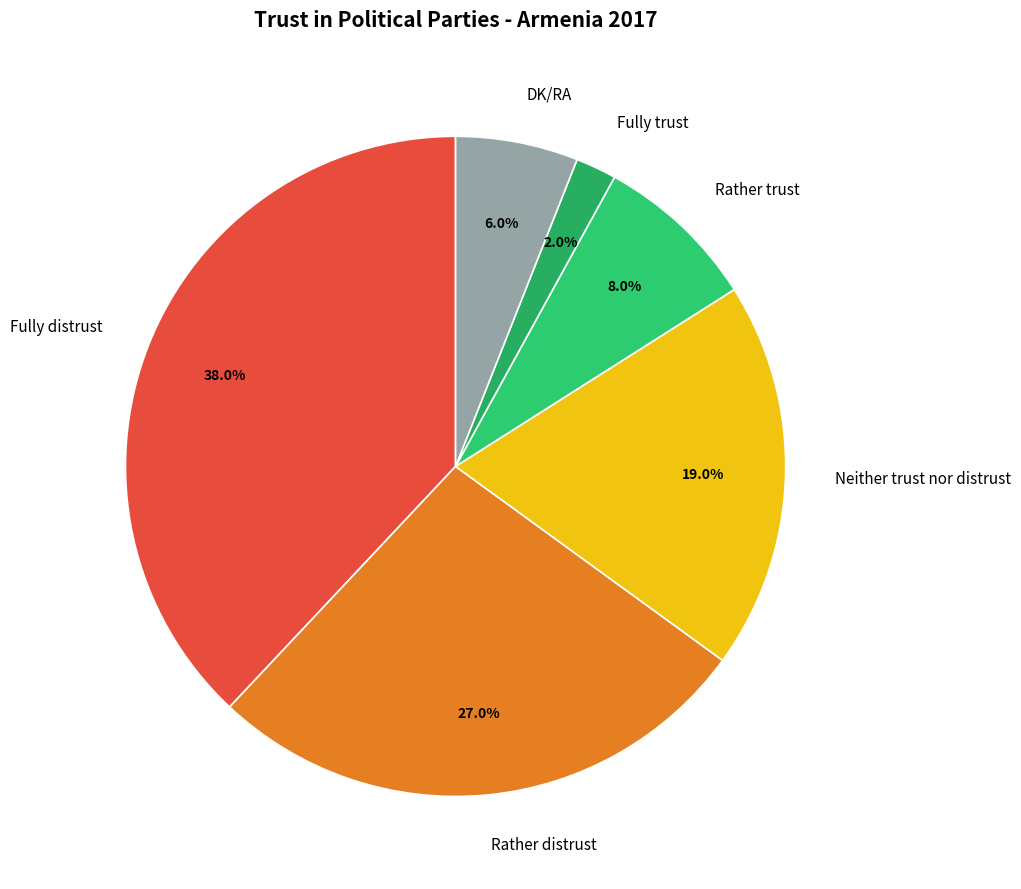

The Rather trust slice represents 8% of the pie. True or false?

True